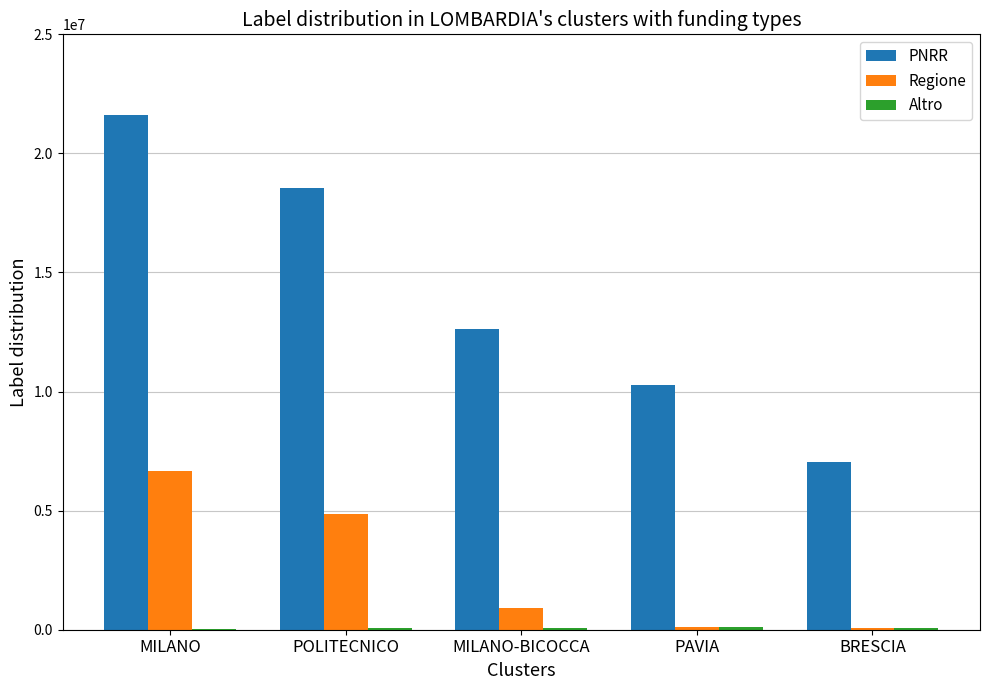

Read the PNRR value at MILANO.

21615132.0